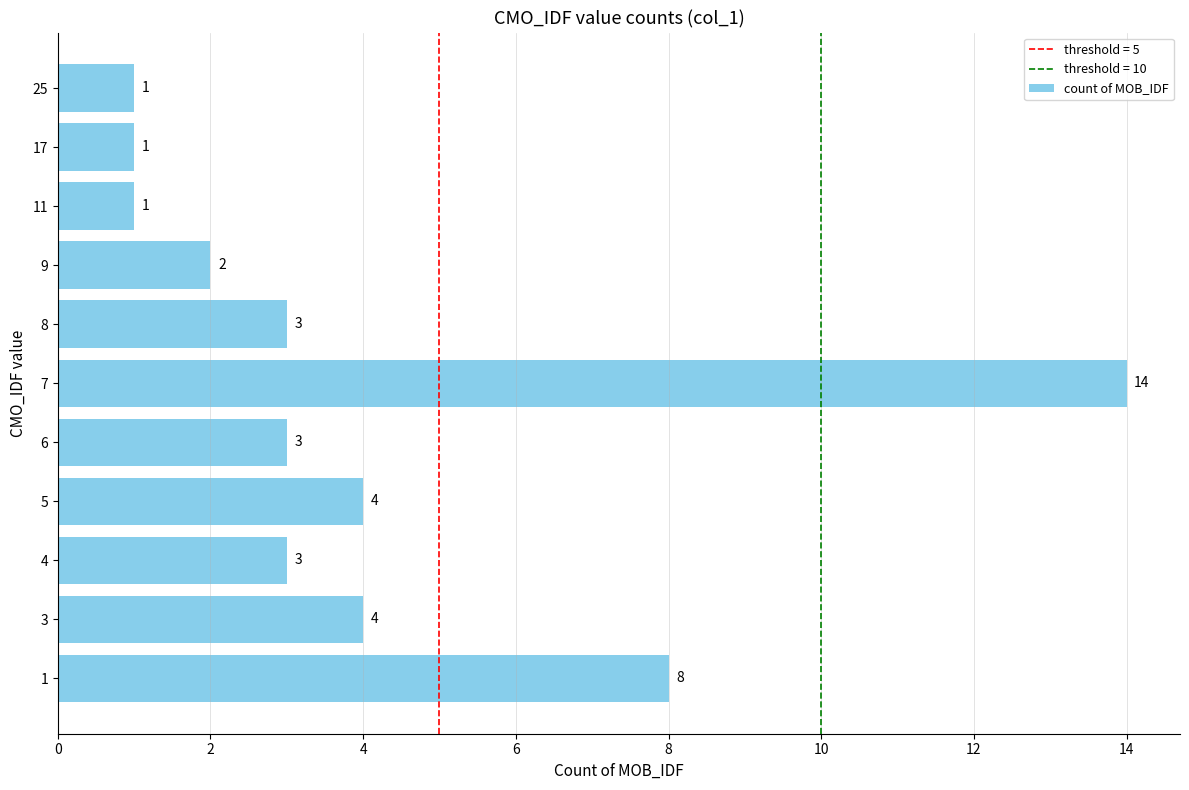

What is the change in value from 3 to 11?

-3